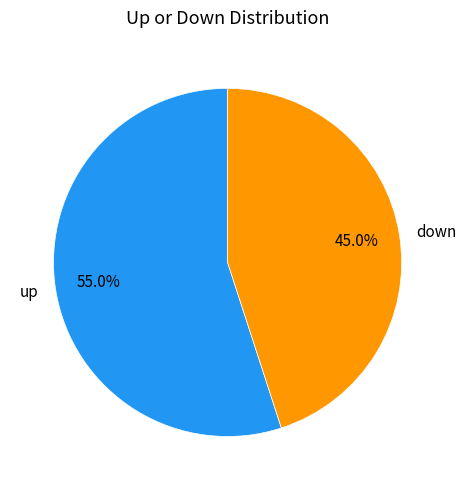

To the nearest percent, what is the average slice percentage?

50%